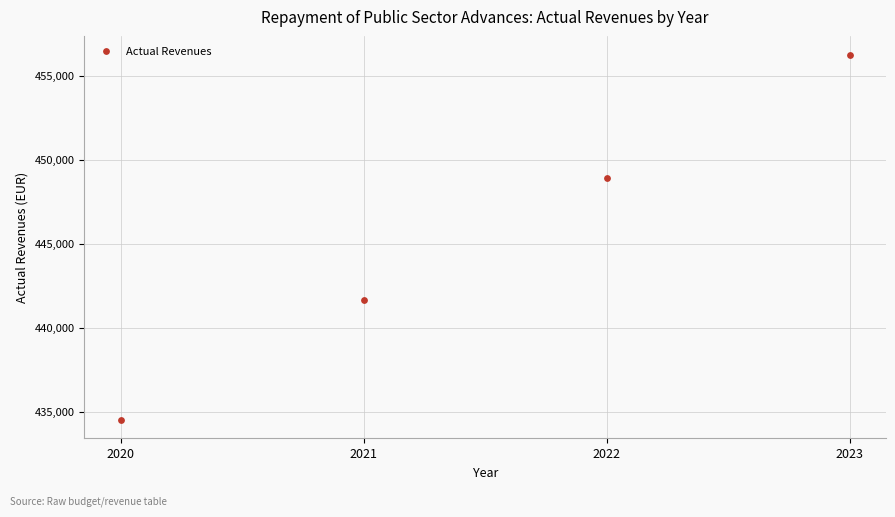

What is the average Y value?

445319.3